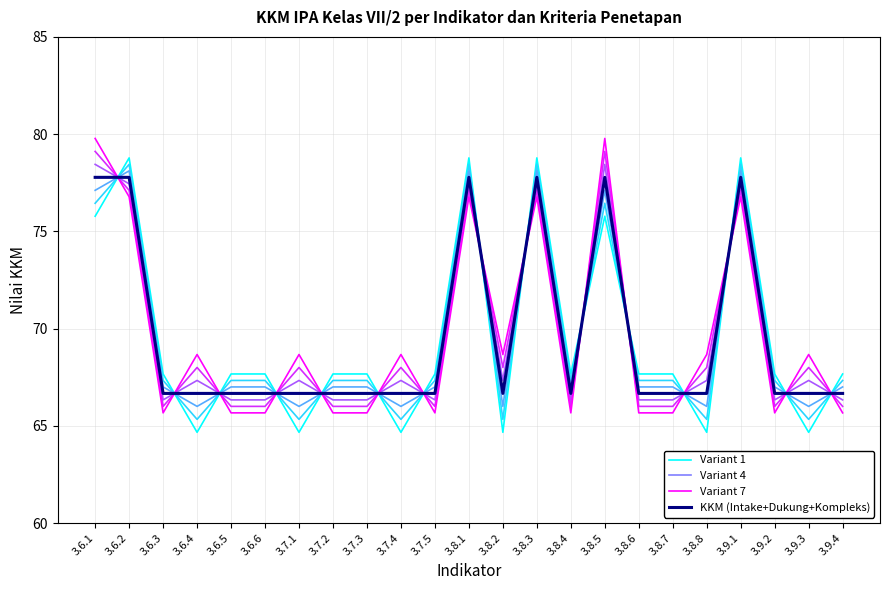

How many times do Variant 7 and Variant 4 cross each other?

15